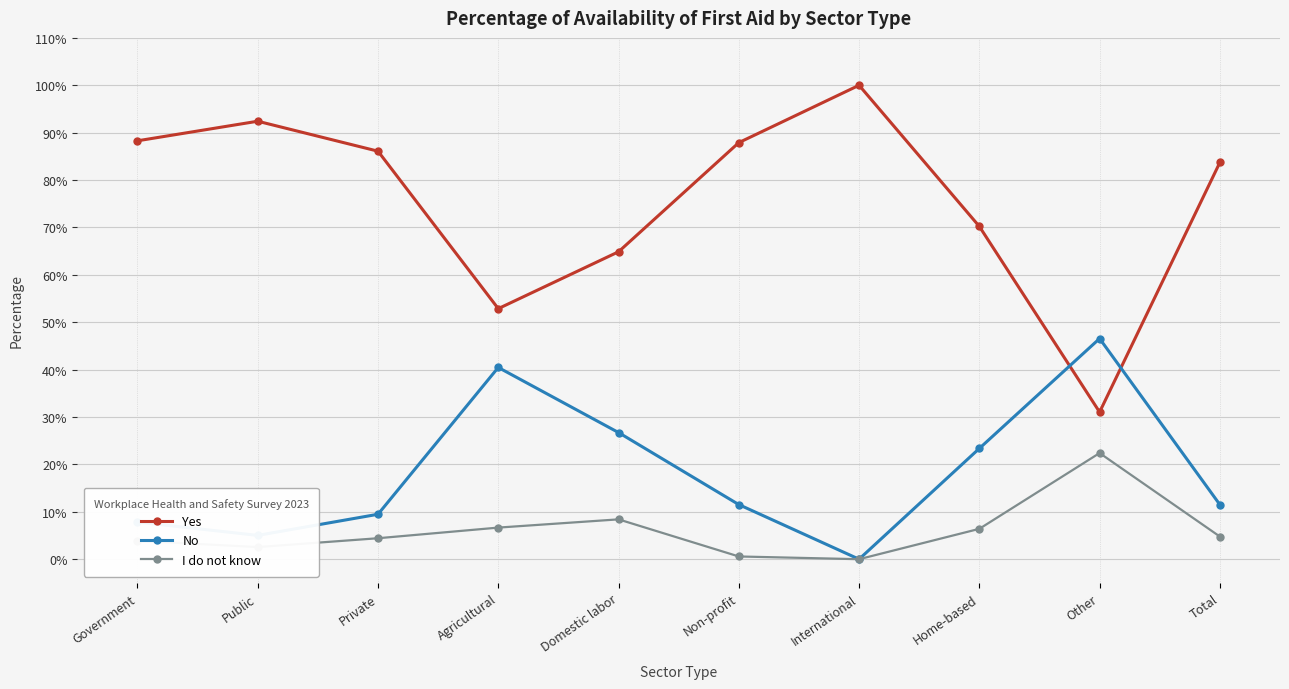

Is this an area chart (filled region under the line)?

No